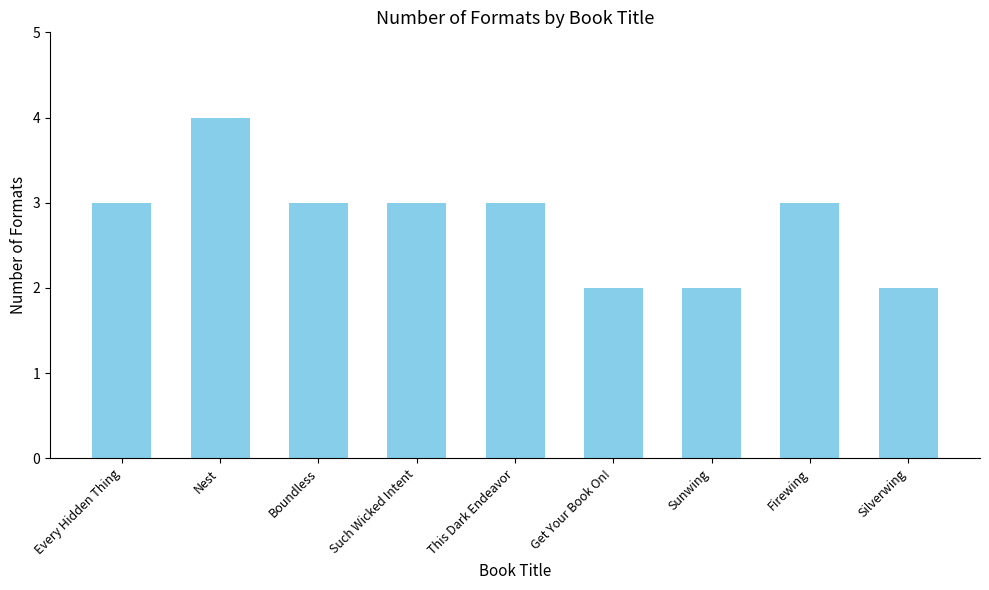

Reading right to left, what are all the values shown in this chart?

Silverwing=2	Firewing=3	Sunwing=2	Get Your Book On!=2	This Dark Endeavor=3	Such Wicked Intent=3	Boundless=3	Nest=4	Every Hidden Thing=3